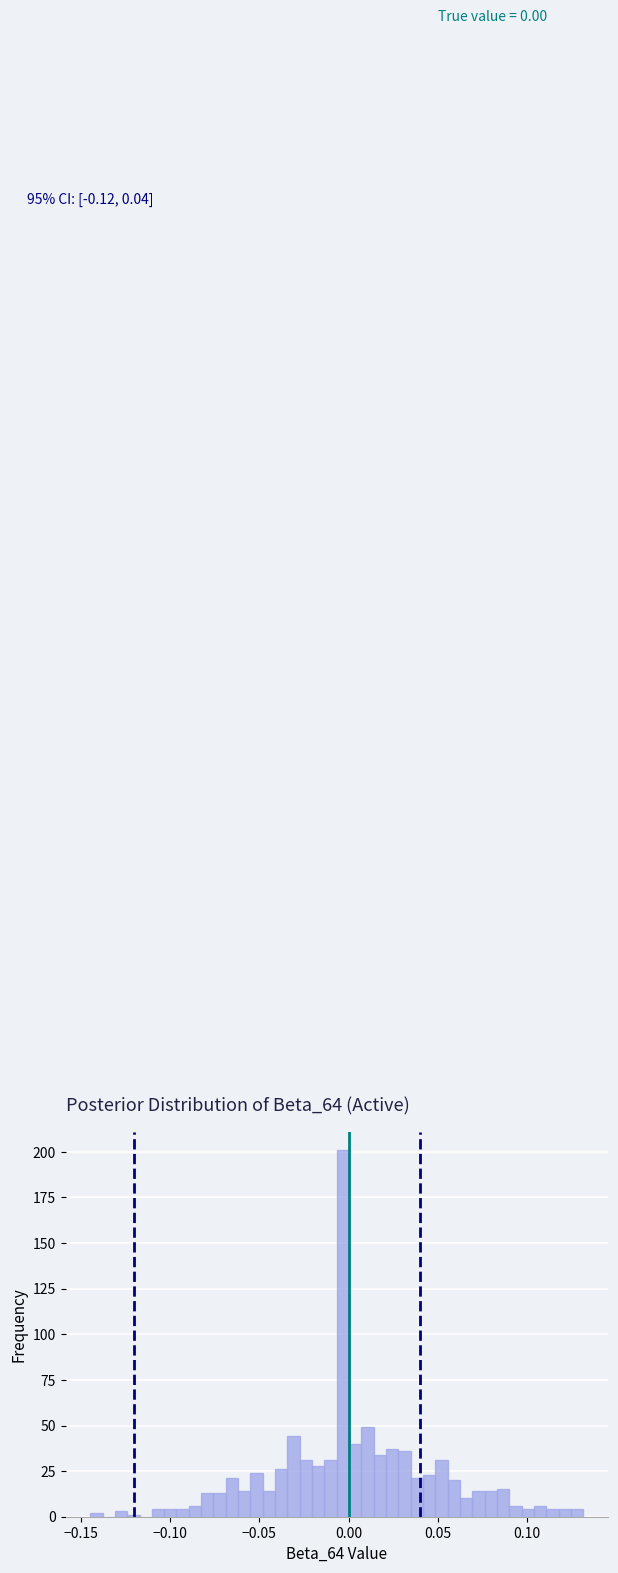

Read against the x-axis, roughly where is the centre of the tallest bar?

-0.005